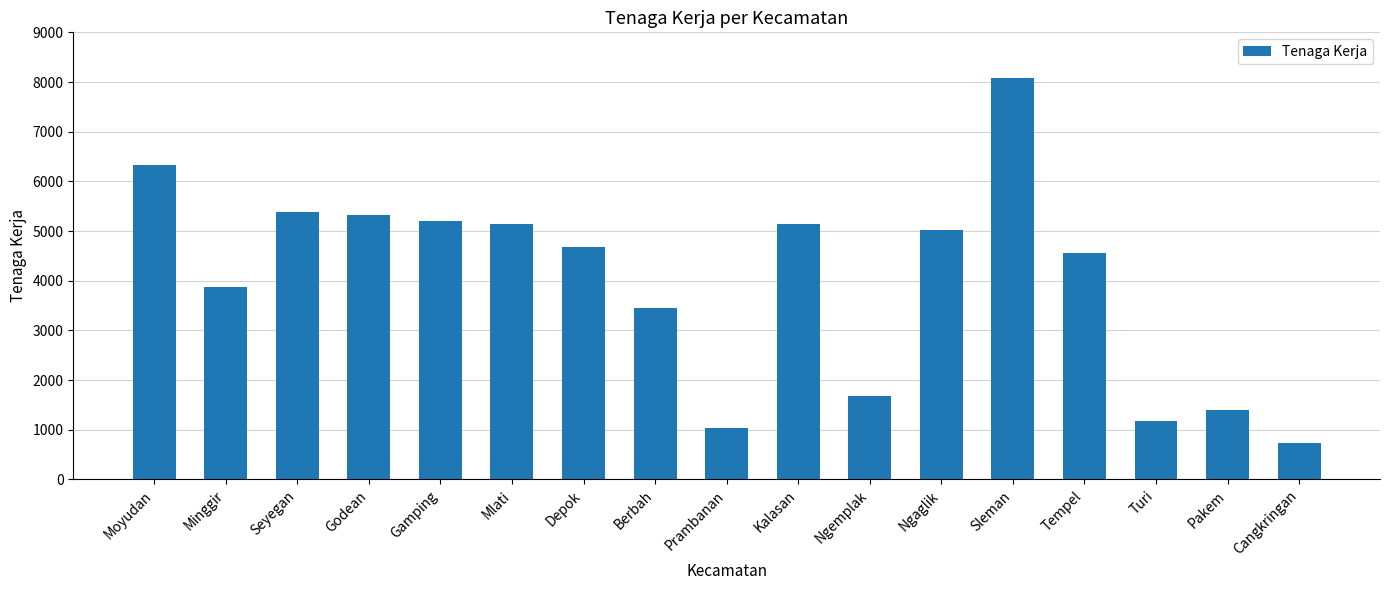

Approximately how many times larger is the value at Pakem compared to Cangkringan?

1.9